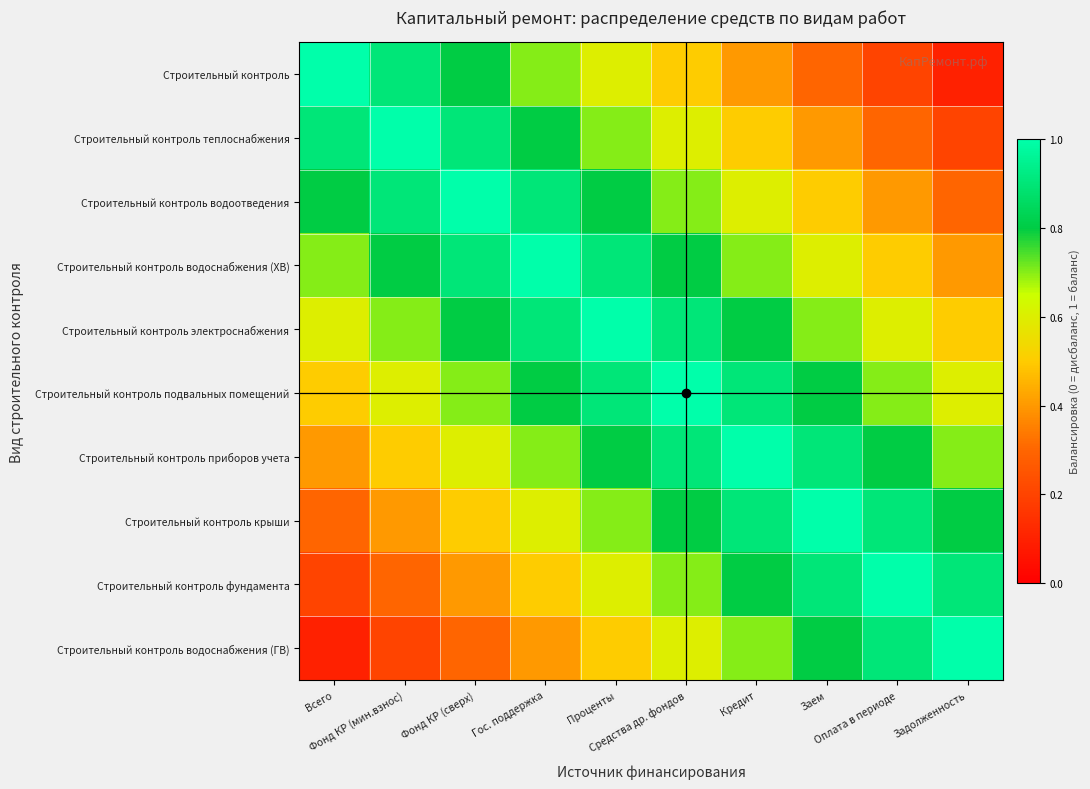

At how many categories does at least one series exceed 0?

10